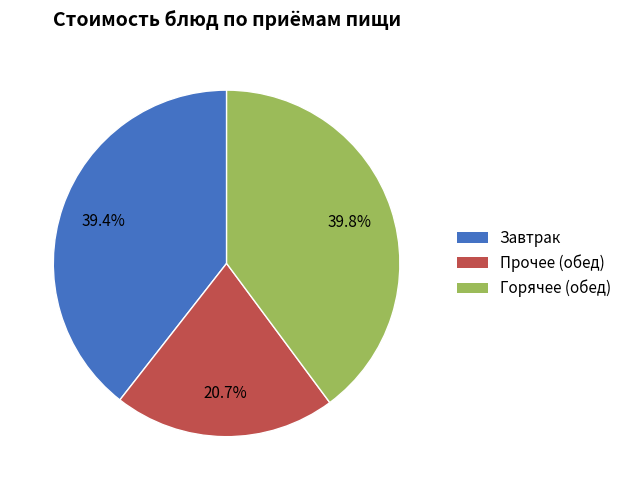

Is there any slice that represents more than half of the pie?

No